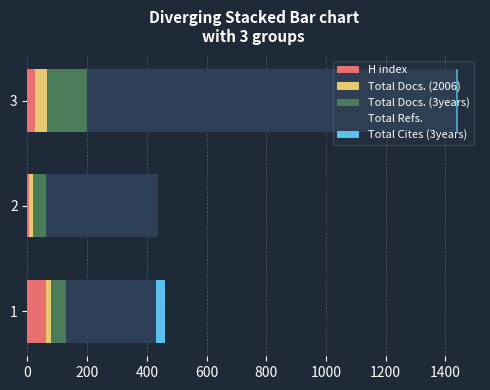

At which category is the sum across all series the highest?

3